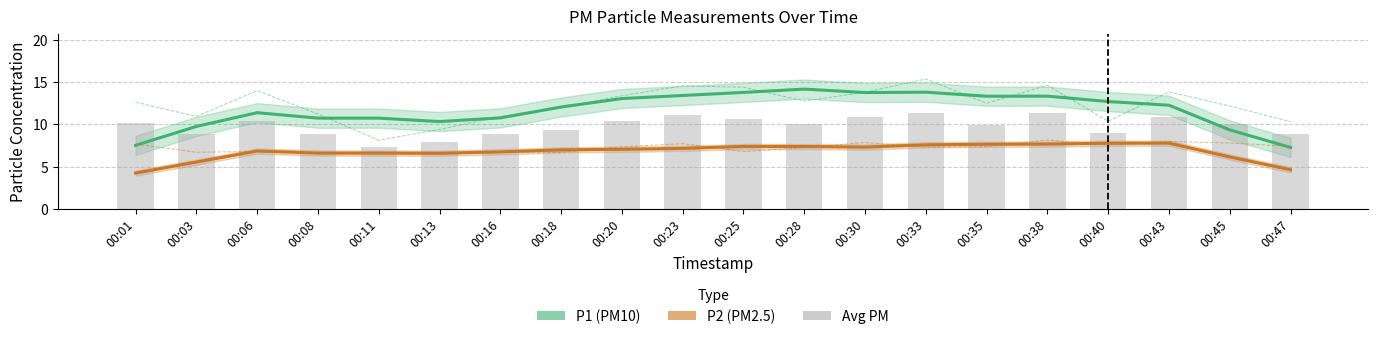

The value of P1 raw at 00:08 is 11.2. True or false?

True